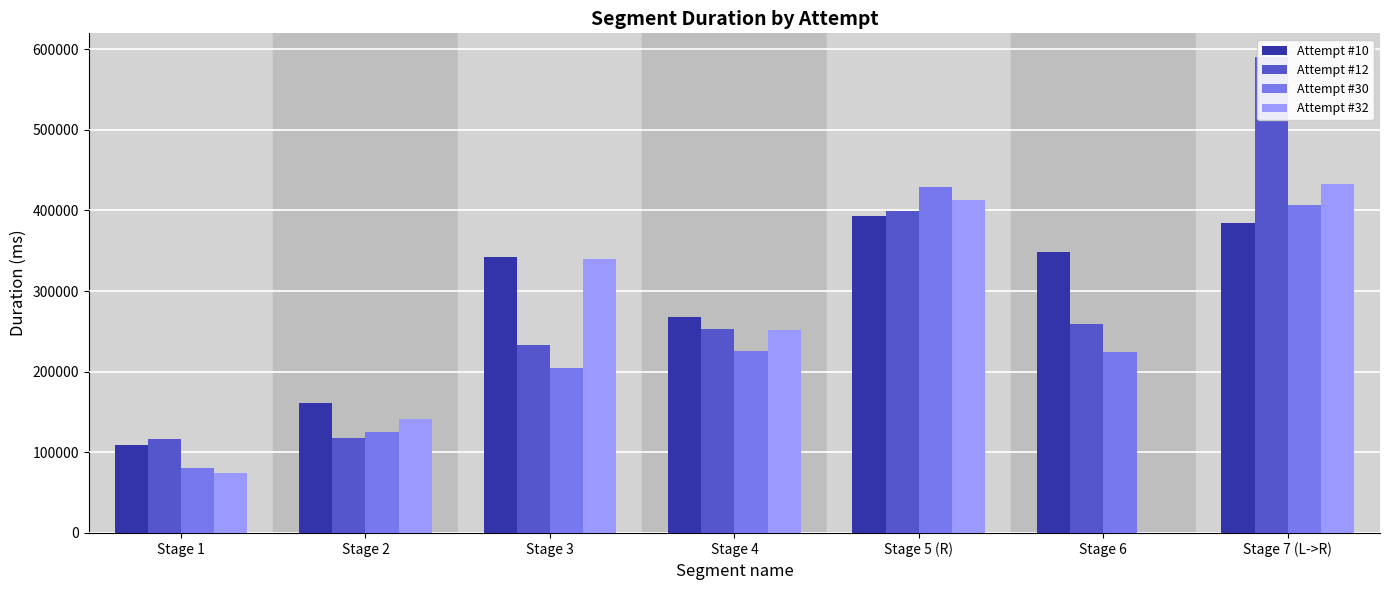

At Stage 1, list the series in order from largest to smallest.

Attempt #12, Attempt #10, Attempt #30, Attempt #32